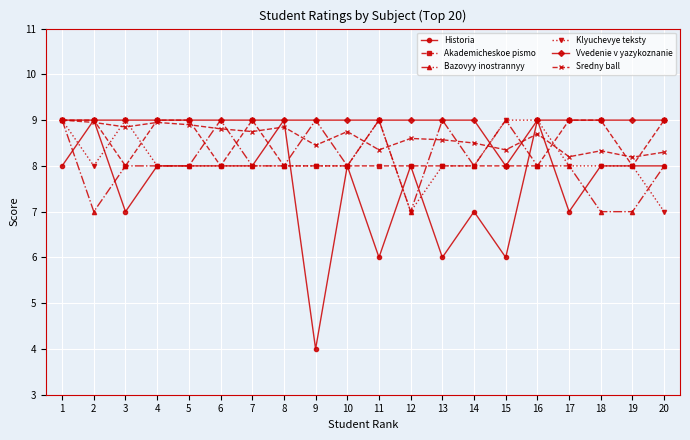

At which category does Historia reach its first local valley?

3